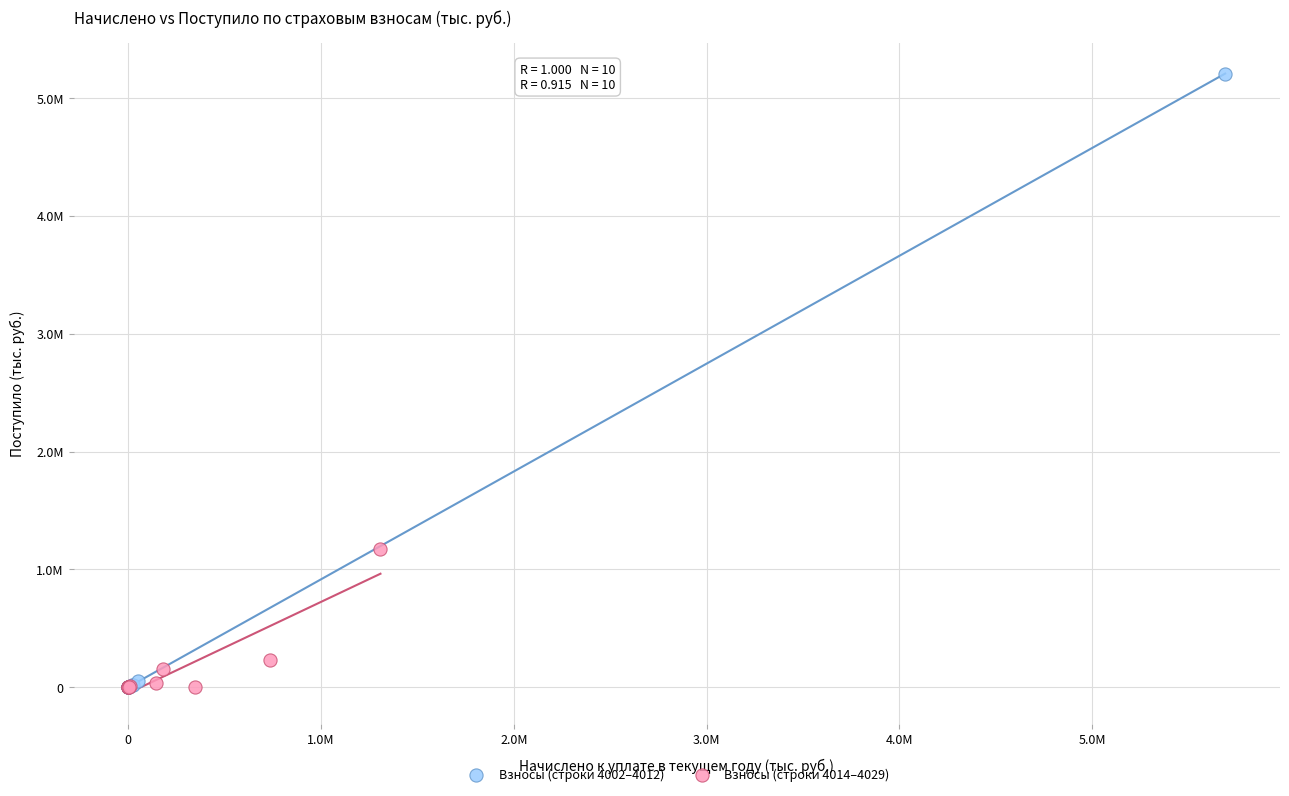

Which series contains the highest Y value?

Взносы (строки 4002–4012)